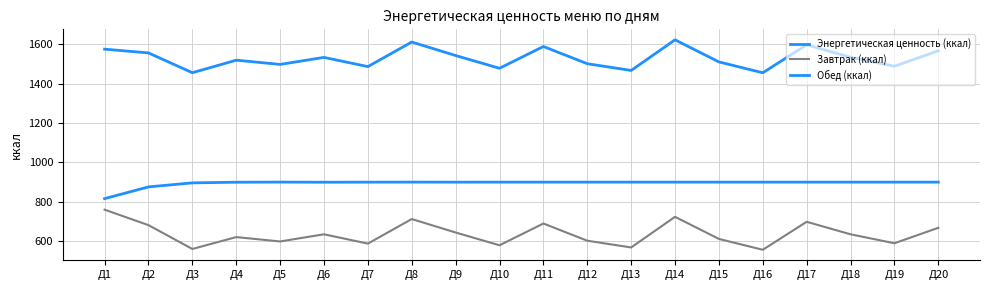

Where does the Завтрак (ккал) series first go above 634?

Д1